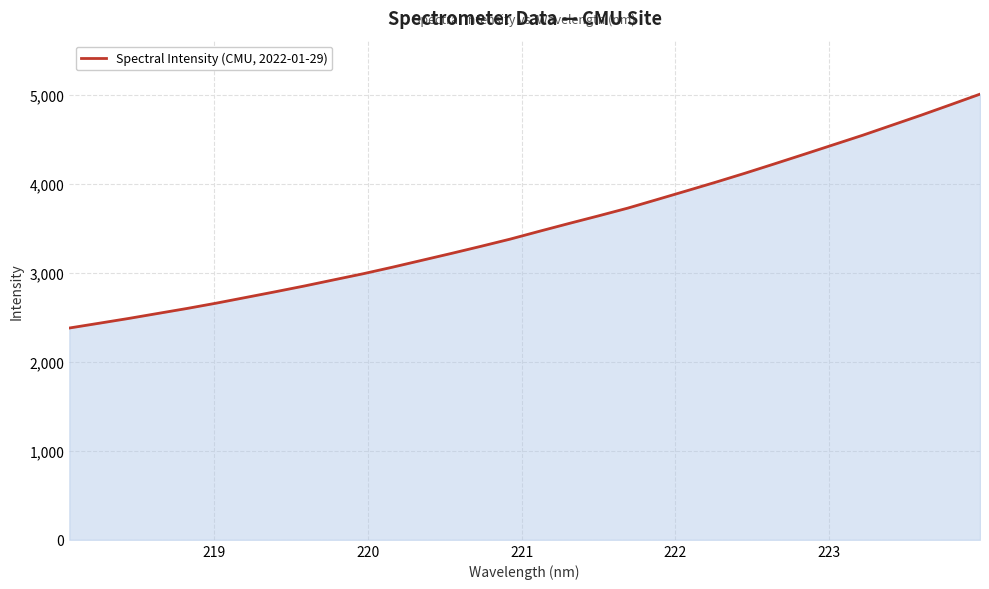

What is the maximum value shown in the chart?

5011.6